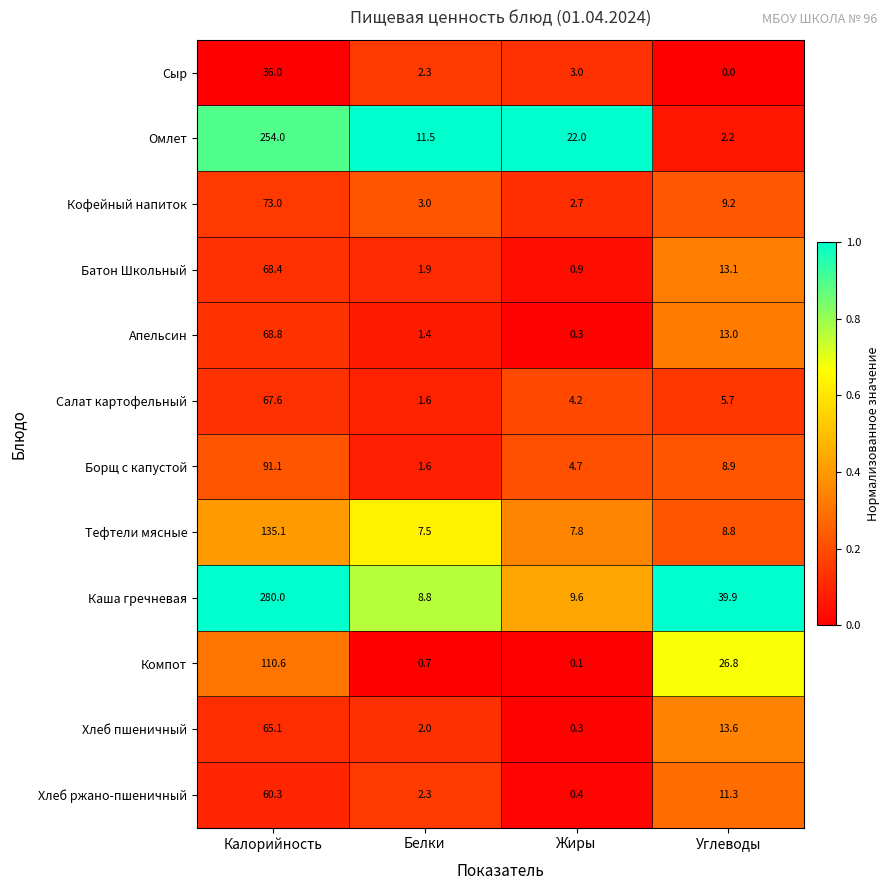

Which series has the largest total across all categories?

Каша гречневая